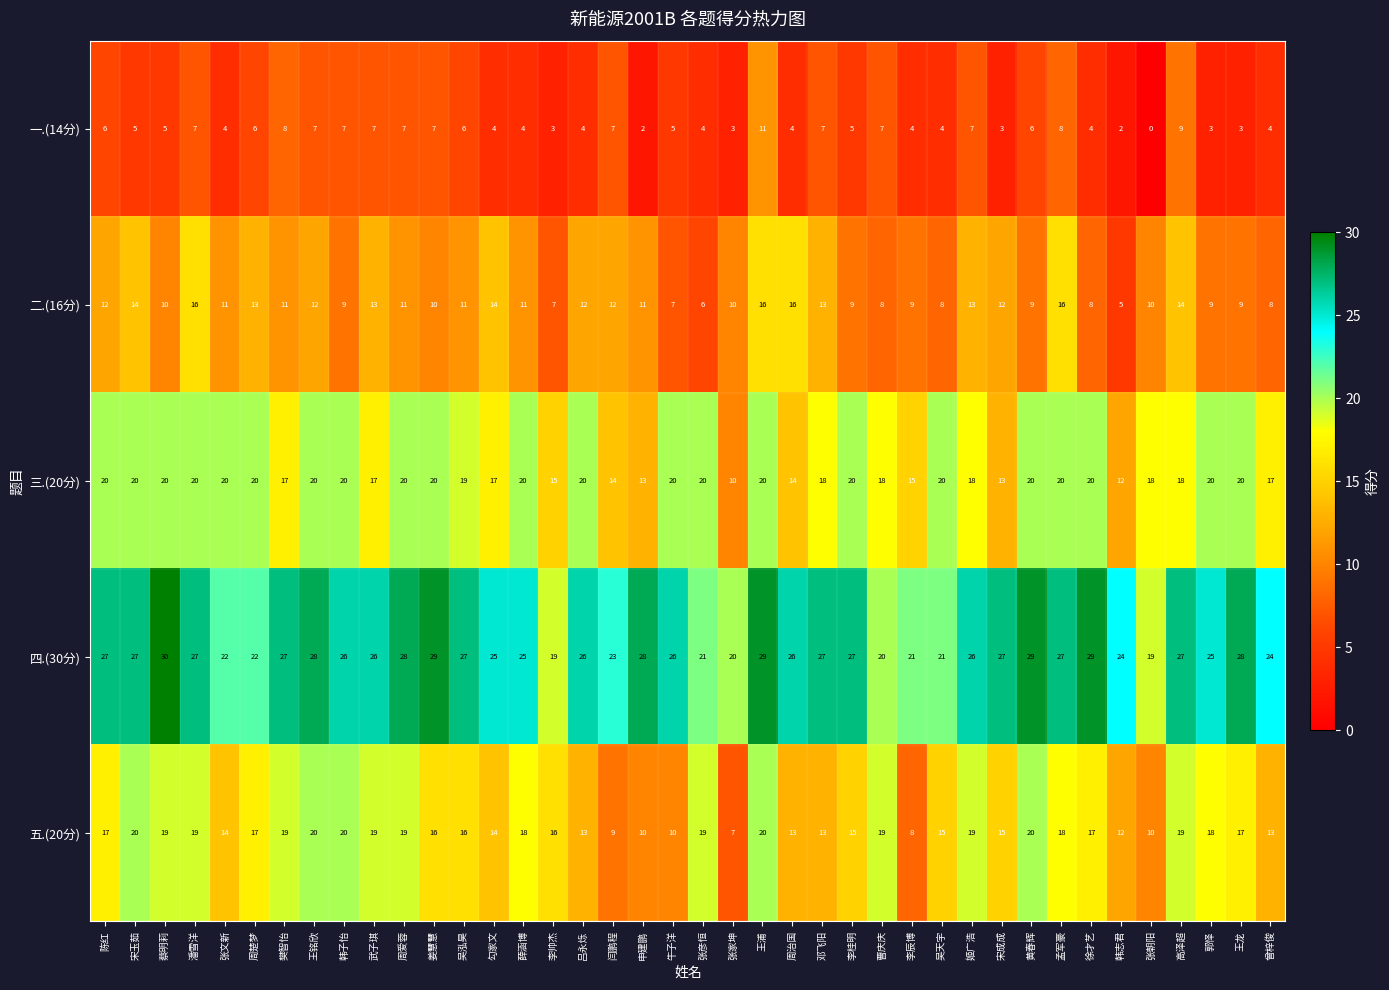

Which series has the largest total across all categories?

四.(30分)